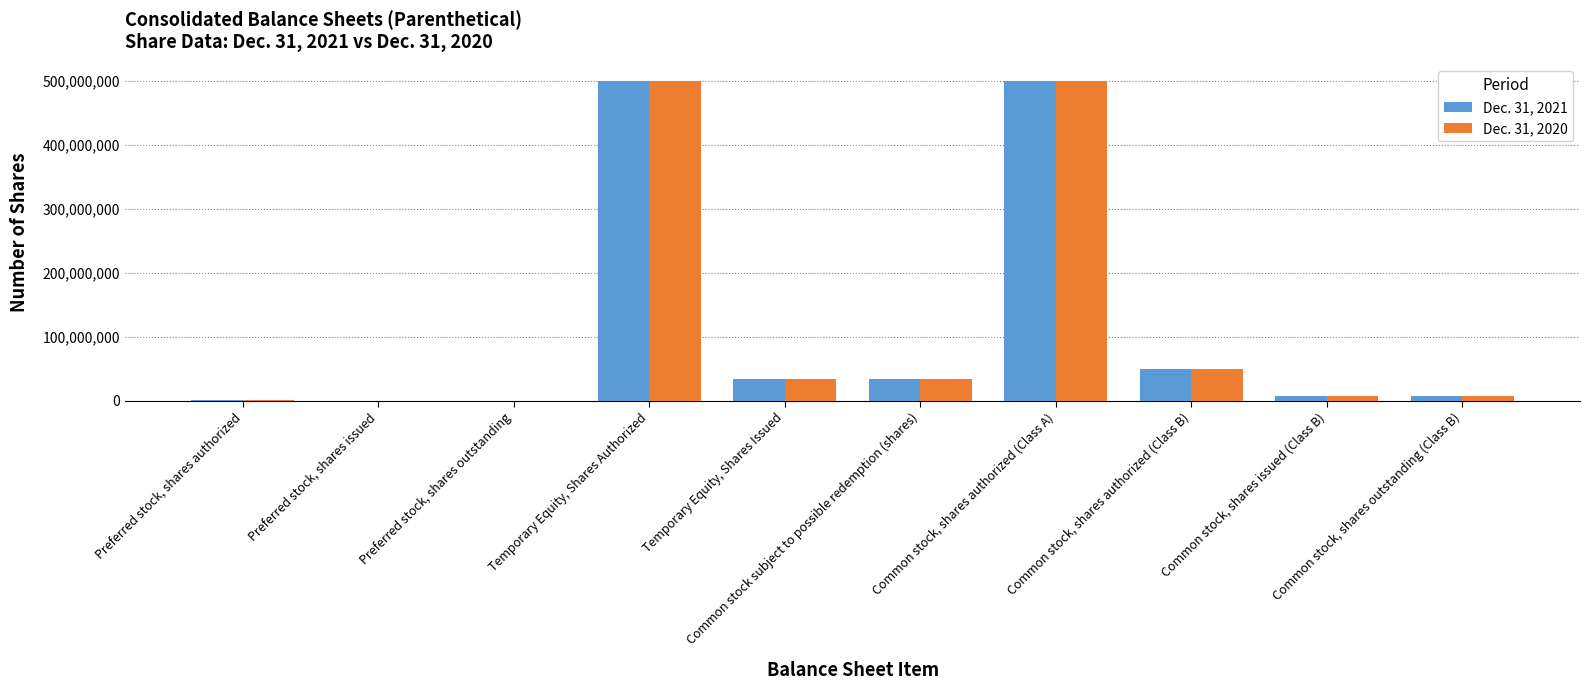

What are all the series names shown in the legend?

Dec. 31, 2021, Dec. 31, 2020